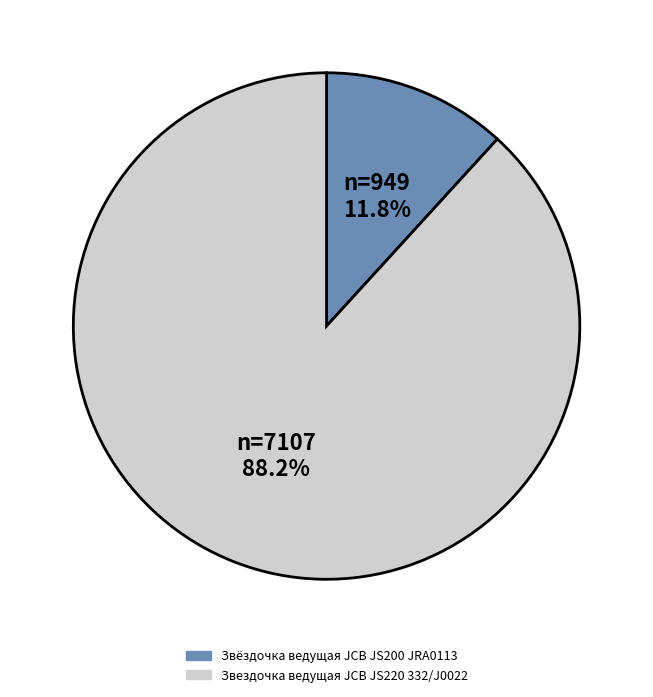

Does Звездочка ведущая JCB JS220 332/J0022 represent more than half of the total?

Yes